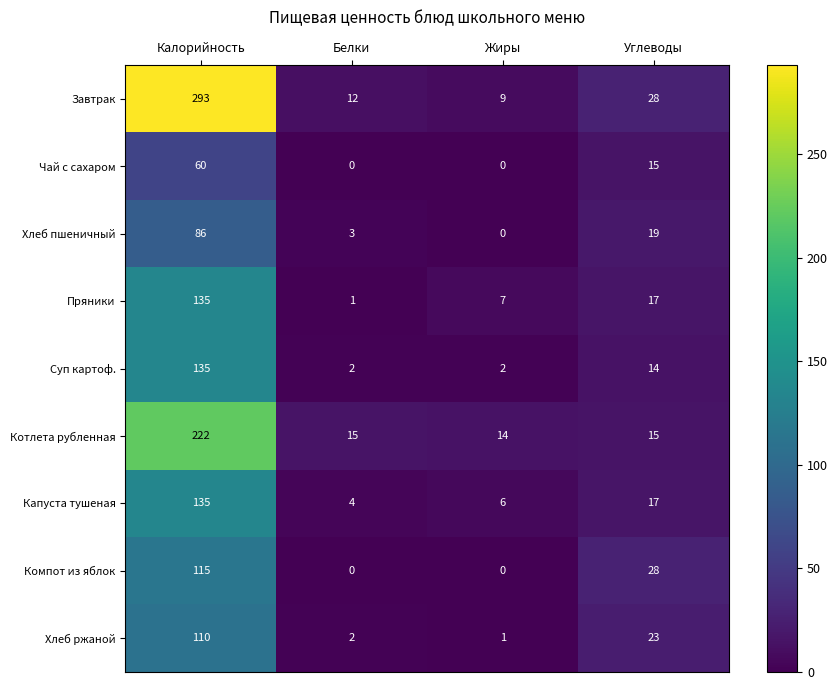

Which series has the largest total across all categories?

Завтрак